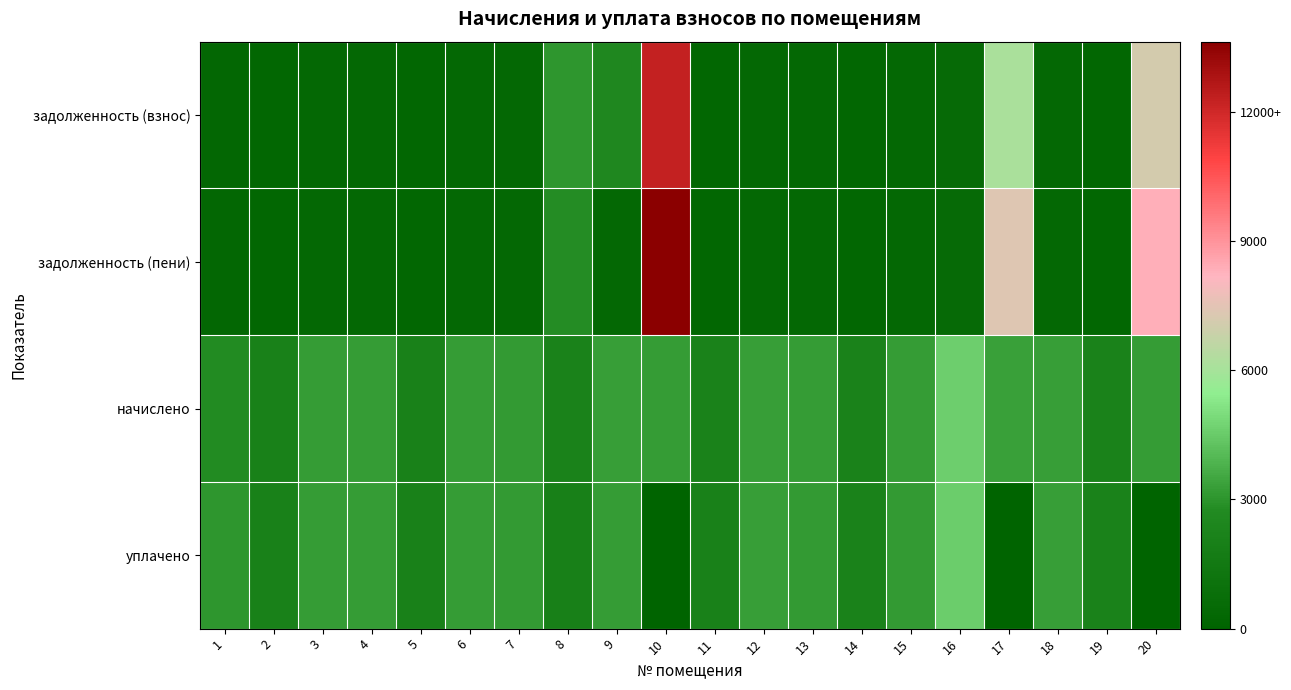

Reading left to right, what are all the values shown in this chart?

задолженность (взнос): 1=309.6	2=236.2	3=356.4	4=357.8	5=229.0	6=358.1	7=352.8	8=3082.2	9=2546.5	10=12259.4	11=236.9	12=365.8	13=355.0	14=241.9	15=355.7	16=510.5	17=6104.9	18=363.4	19=239.0	20=7084.5
задолженность (пени): 1=306.7	2=236.2	3=355.8	4=357.8	5=229.0	6=357.7	7=352.8	8=2774.5	9=360.7	10=13623.9	11=236.9	12=365.8	13=355.0	14=241.8	15=355.7	16=510.5	17=7363.1	18=363.6	19=239.0	20=8326.5
начислено: 1=2760.5	2=2125.4	3=3207.6	4=3220.6	5=2060.6	6=3227.0	7=3175.2	8=2138.4	9=3246.5	10=3220.6	11=2131.9	12=3291.8	13=3194.6	14=2177.3	15=3201.1	16=4594.3	17=3330.7	18=3272.4	19=2151.4	20=3214.1
уплачено: 1=3041.7	2=2114.9	3=3193.3	4=3205.7	5=2051.1	6=3213.0	7=3160.5	8=1983.8	9=3231.4	10=0.0	11=2122.1	12=3276.6	13=3179.8	14=2167.3	15=3186.3	16=4573.1	17=0.0	18=3257.2	19=2141.4	20=0.0